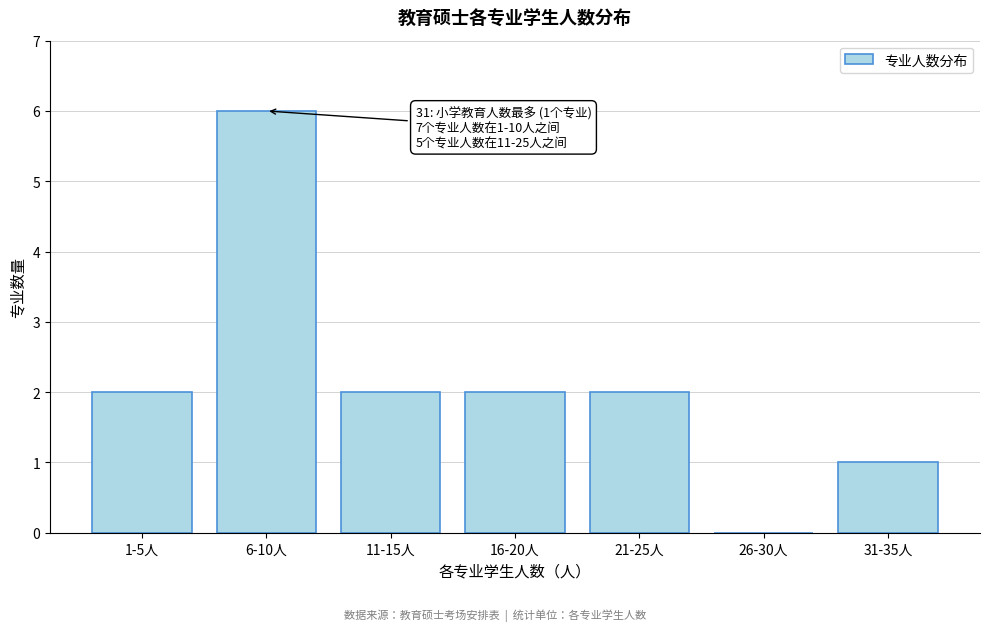

Reading left to right, extract all data points from this chart.

1-5人=2	6-10人=6	11-15人=2	16-20人=2	21-25人=2	26-30人=0	31-35人=1